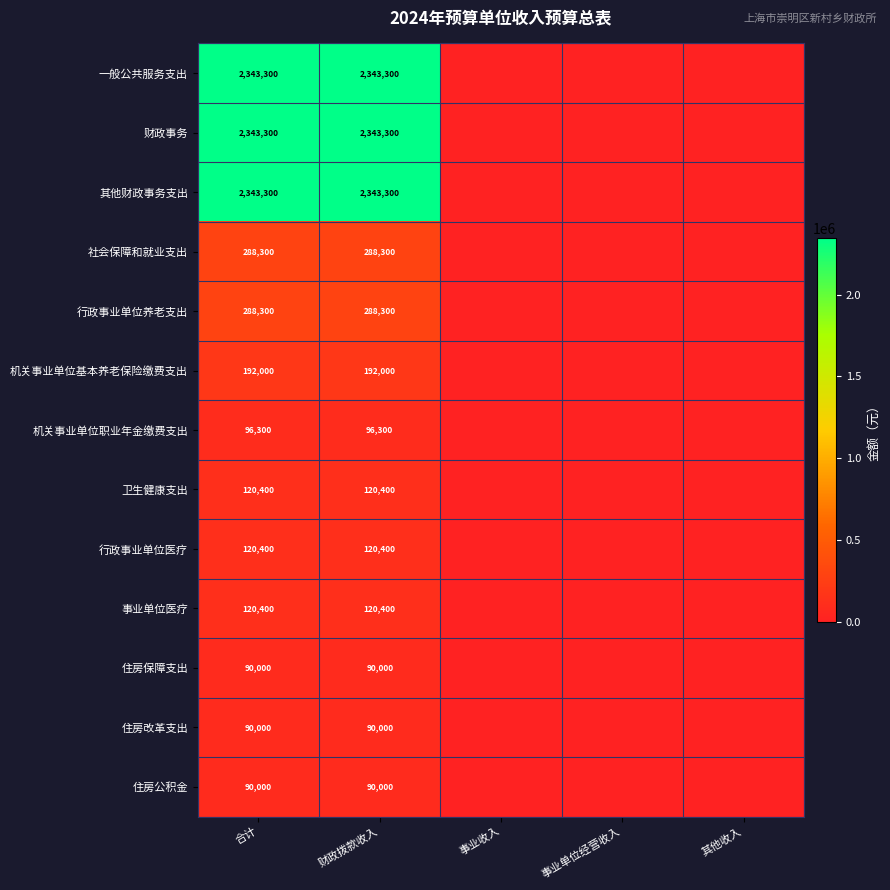

What is the total value across all series at 合计?

8526000